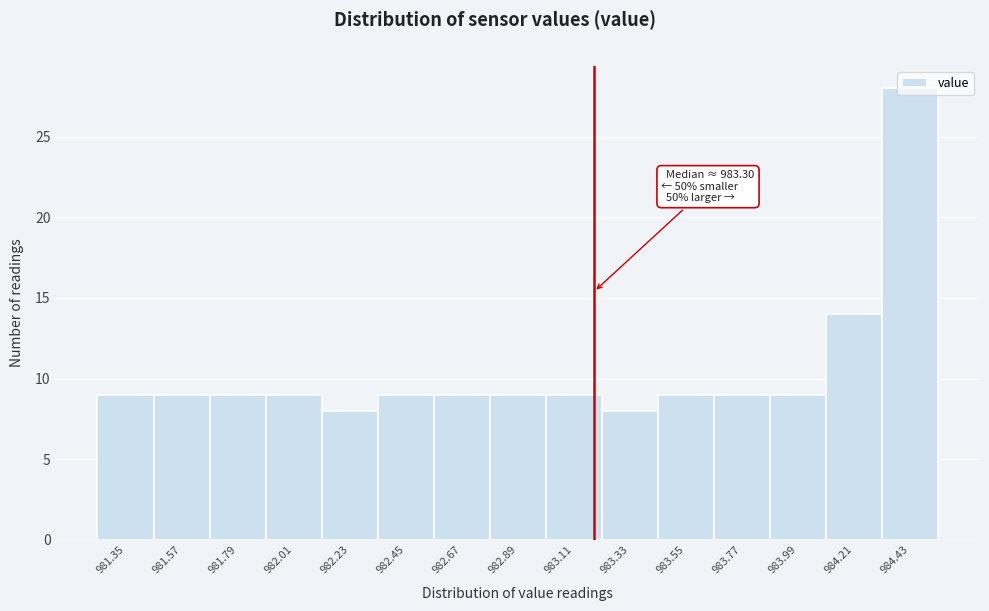

What is the sum of the values at 982.45 and 983.55?

18